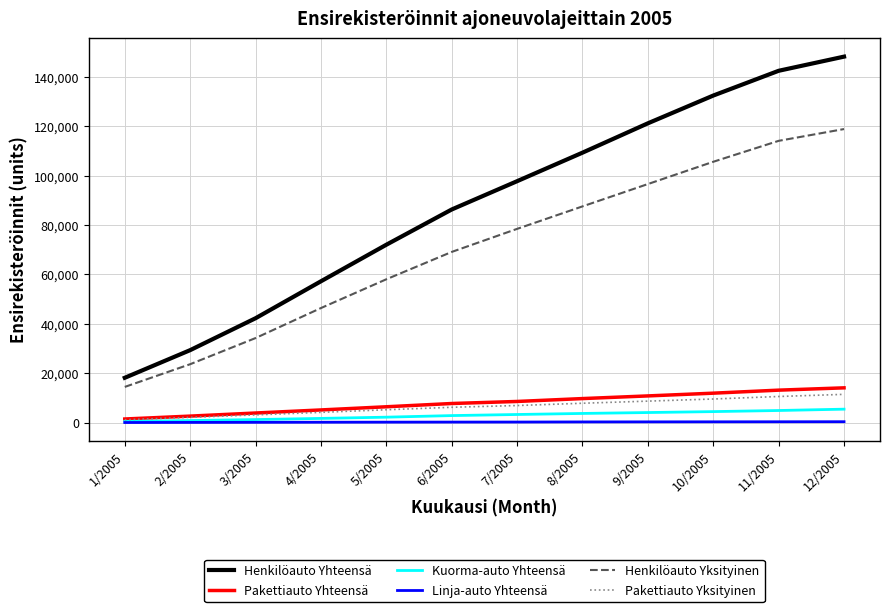

Which series has the largest total across all categories?

Henkilöauto Yhteensä